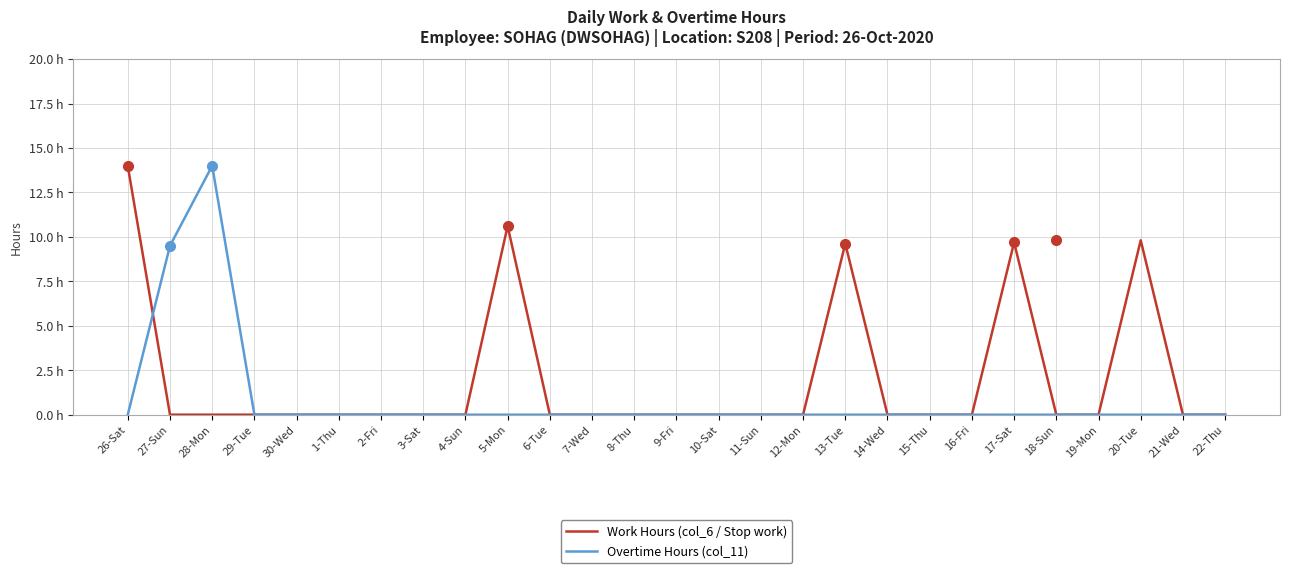

Rank the series by their average value, from lowest to highest.

Overtime Hours (col_11), Work Hours (col_6 / Stop work)